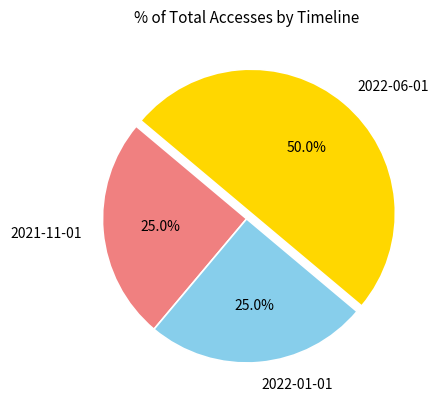

Between 2022-06-01 and 2021-11-01, which is larger?

2022-06-01